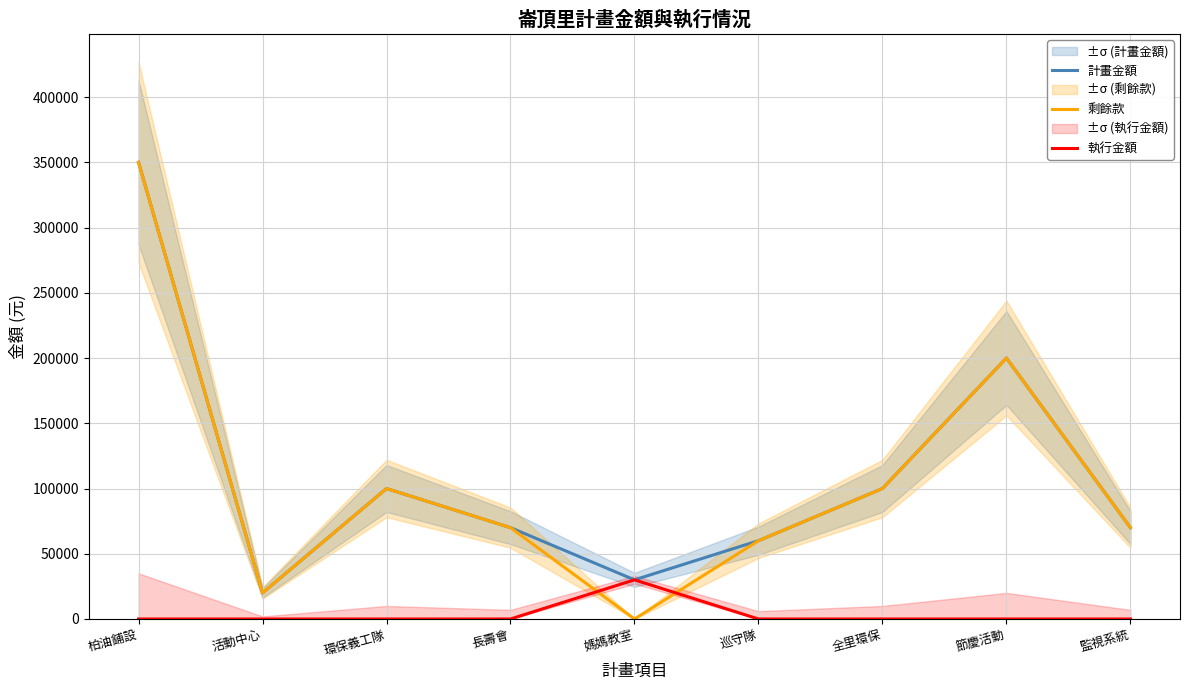

What is the average value of the 執行金額 series?

3333